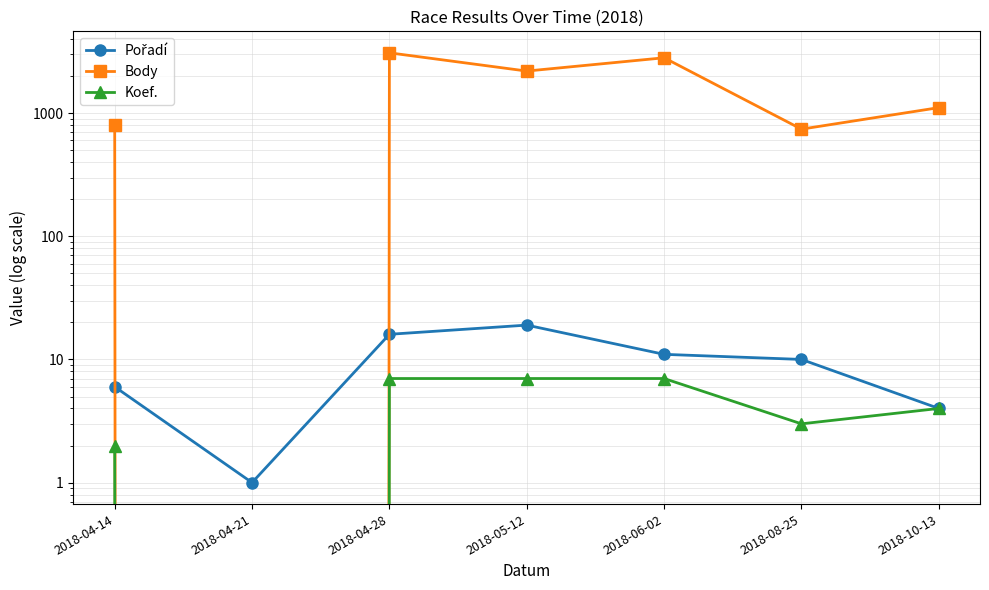

Rank the series by their maximum value, from lowest to highest.

Koef., Pořadí, Body